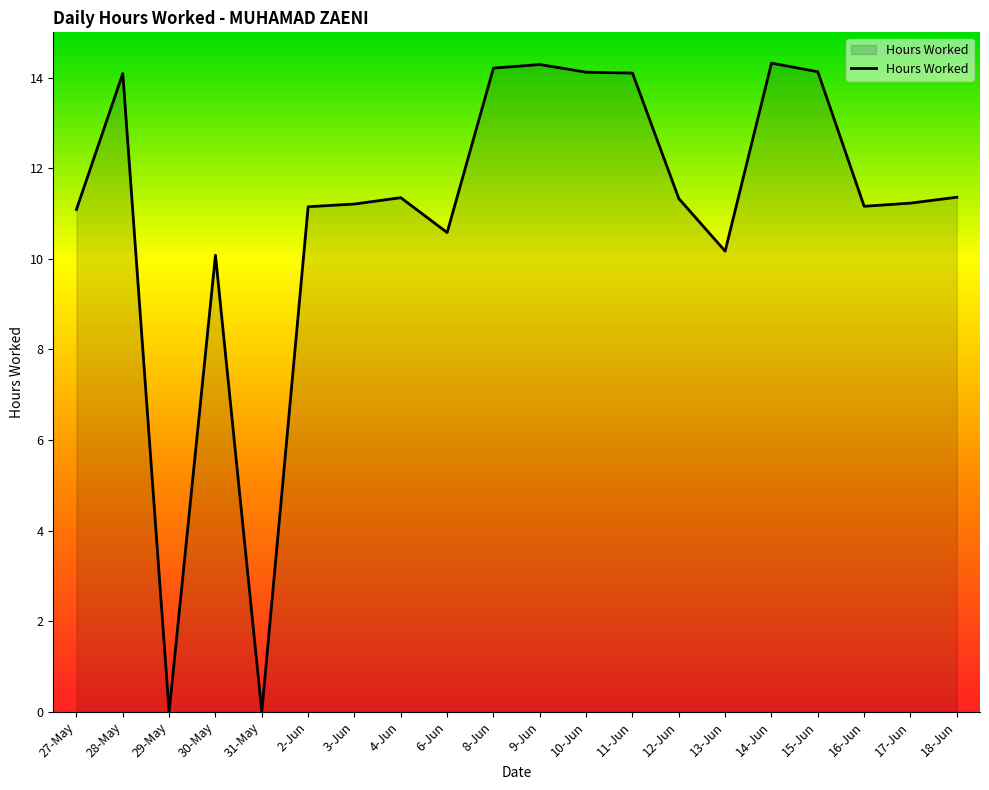

The value at 12-Jun is 11.3. True or false?

True